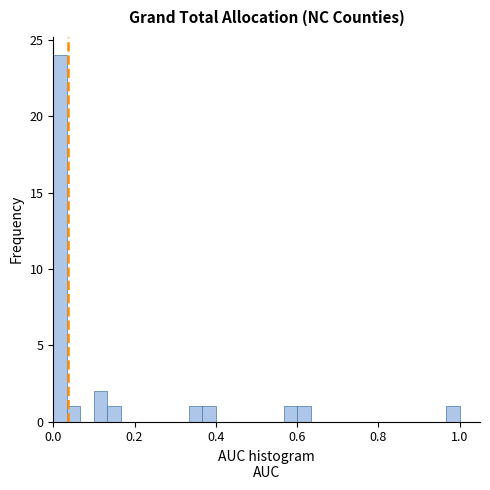

Around what value on the x-axis is the tallest bar? Give the approximate position of its centre, as read against the axis.

0.02